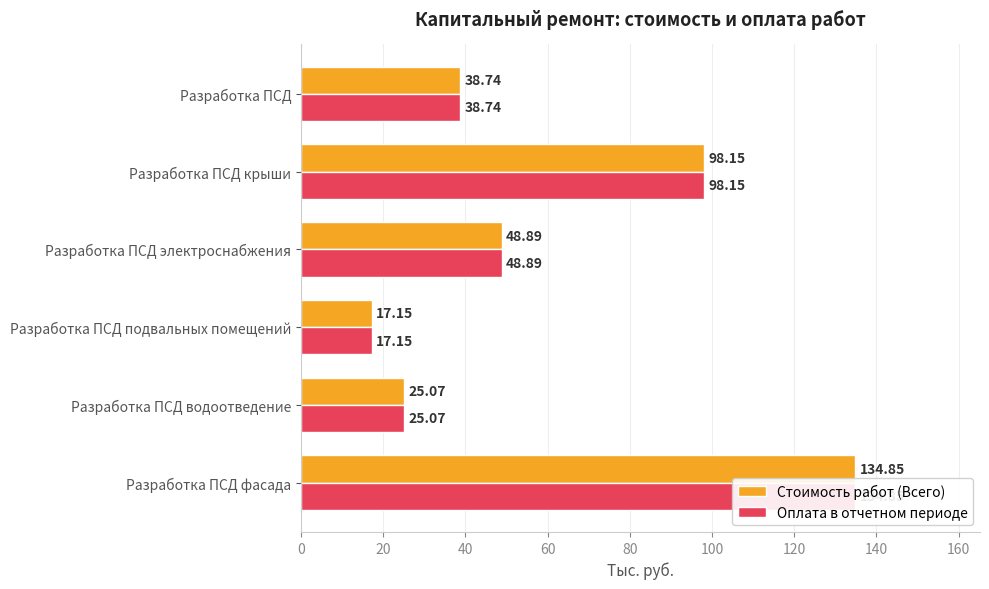

What is the minimum value for Оплата в отчетном периоде?

17.1